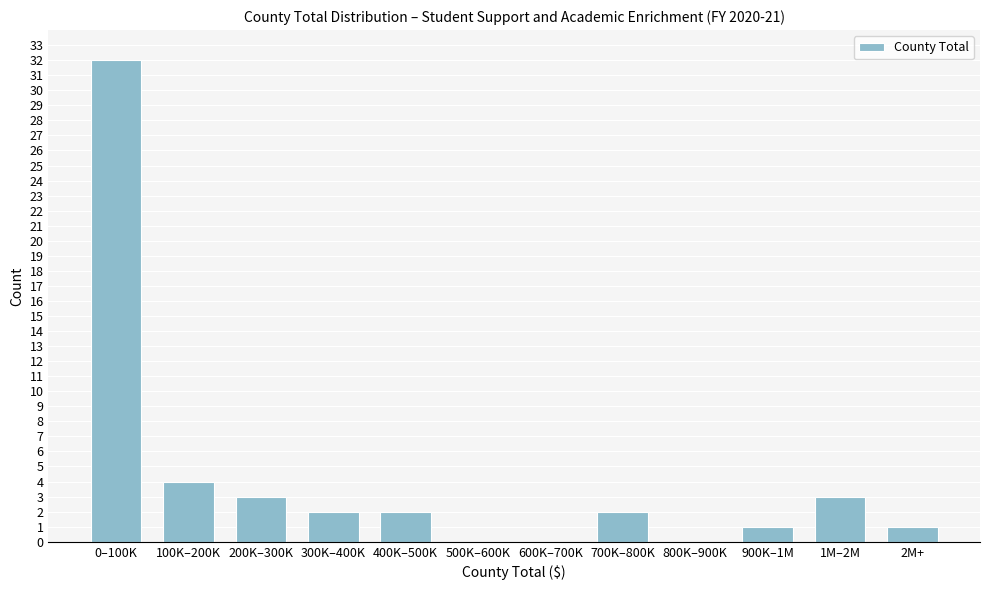

Reading right to left, what are all the values shown in this chart?

2M+=1	1M–2M=3	900K–1M=1	800K–900K=0	700K–800K=2	600K–700K=0	500K–600K=0	400K–500K=2	300K–400K=2	200K–300K=3	100K–200K=4	0–100K=32